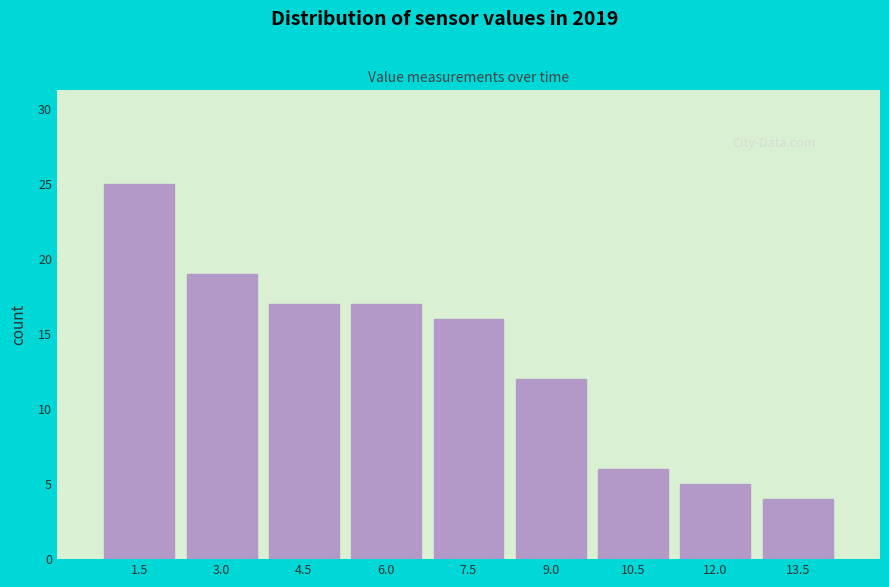

Reading left to right, transcribe all the data shown in this chart.

25	19	17	17	16	12	6	5	4